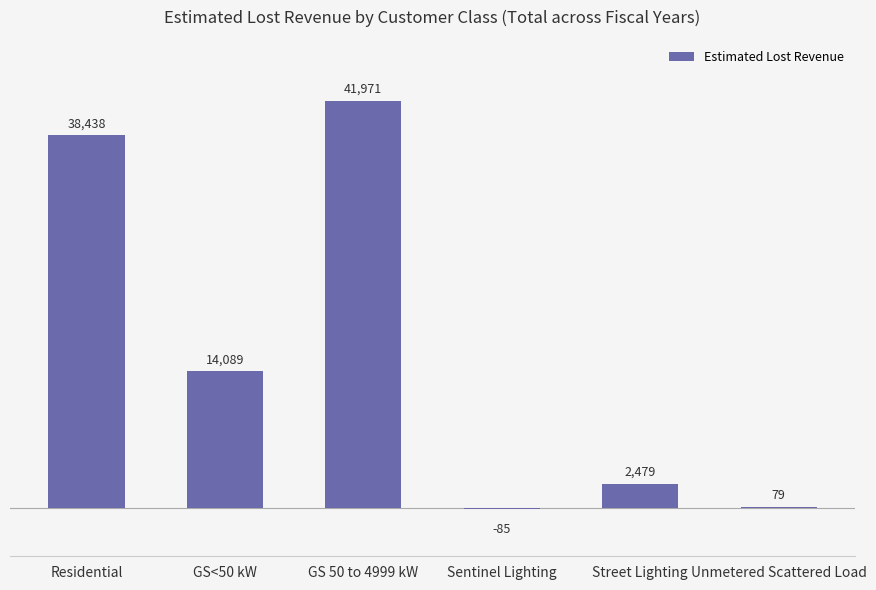

Which category has the highest value across all series?

GS 50 to 4999 kW